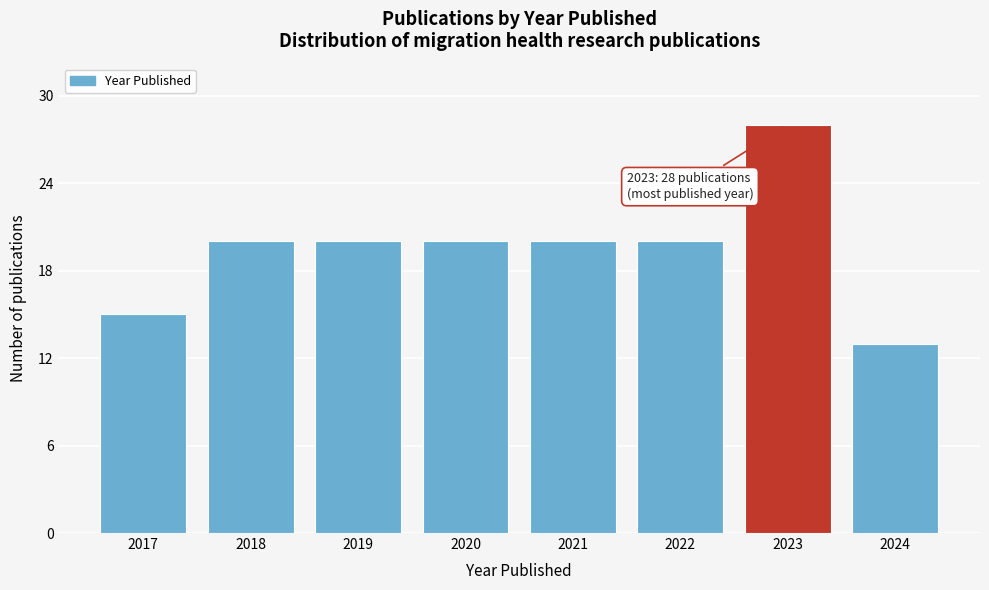

Reading left to right, list all the values displayed in this chart.

15	20	20	20	20	20	28	13